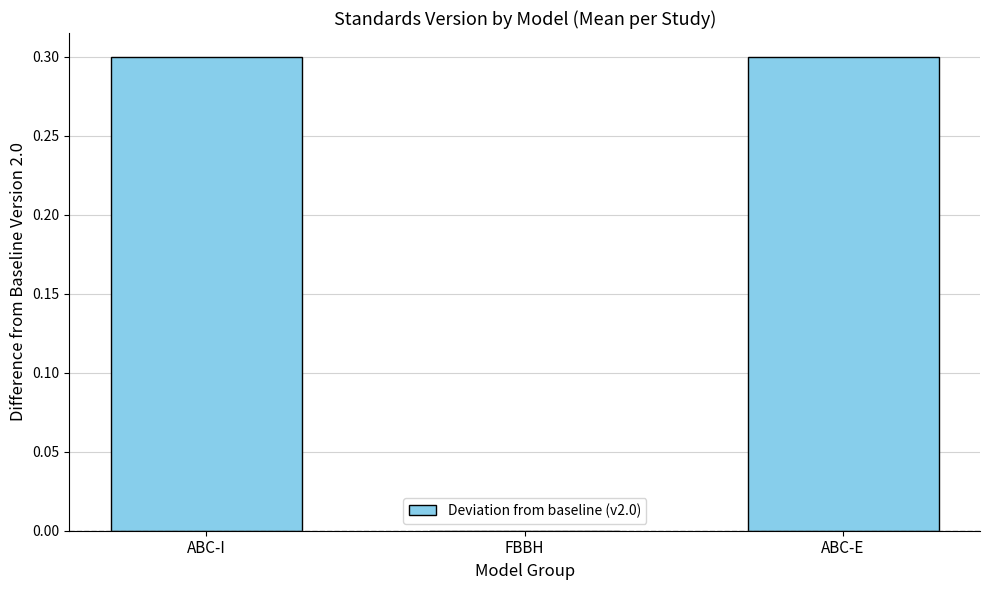

What is the average value?

0.2